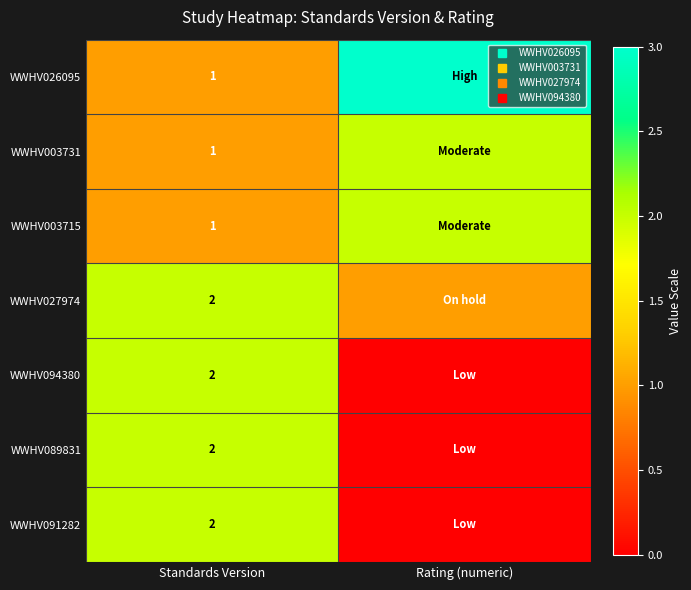

Is it true that WWHV027974 equals 1 at Rating (numeric)?

True